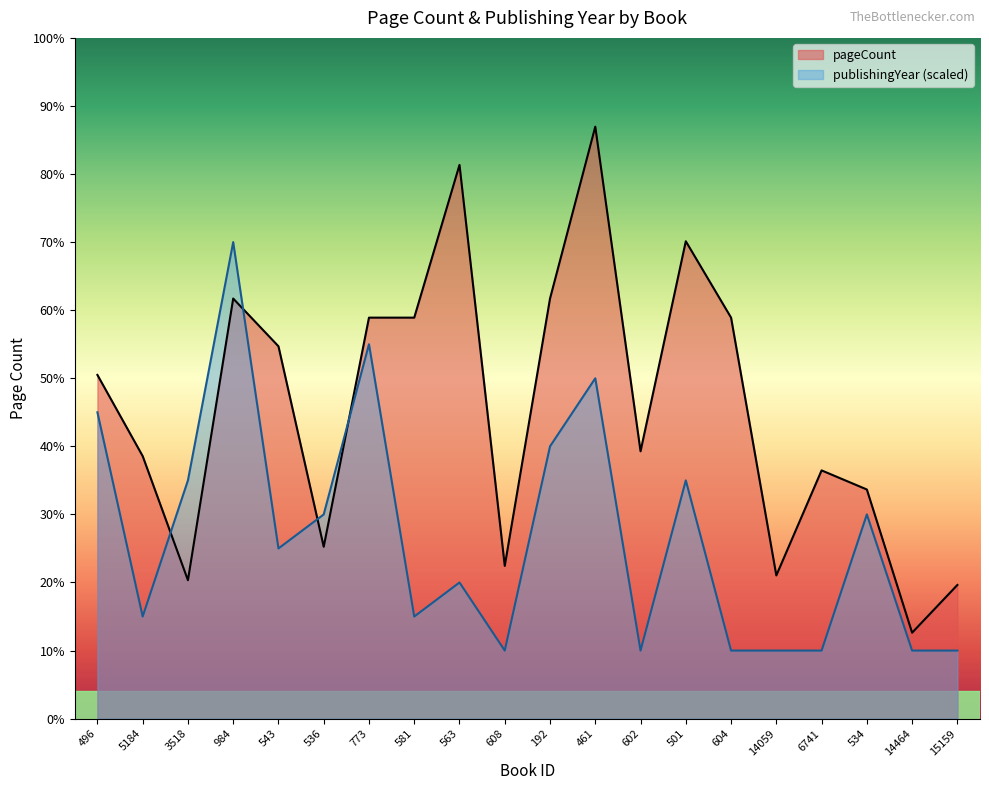

In pageCount, how many points are lower than both neighbors (excluding endpoints)?

6